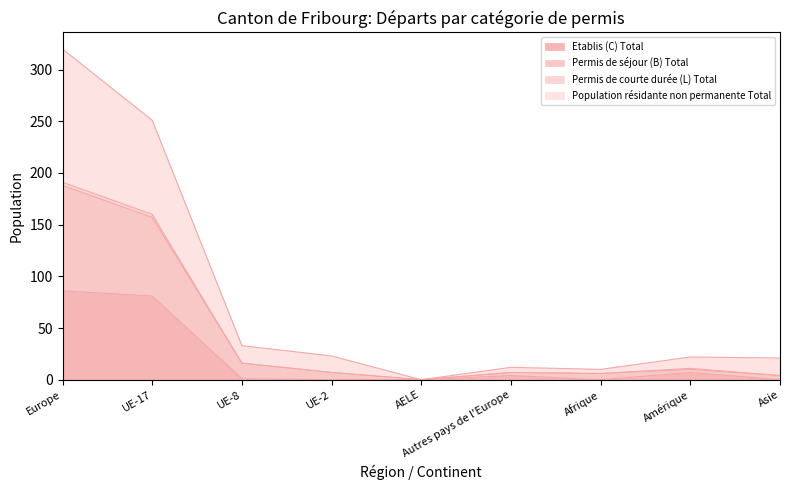

Is it true that Etablis (C) Total equals 0 at Asie?

True